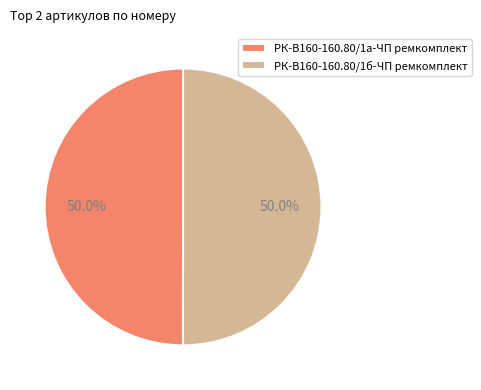

What percentage do РК-В160-160.80/1а-ЧП ремкомплект and РК-В160-160.80/1б-ЧП ремкомплект together represent?

100.0%